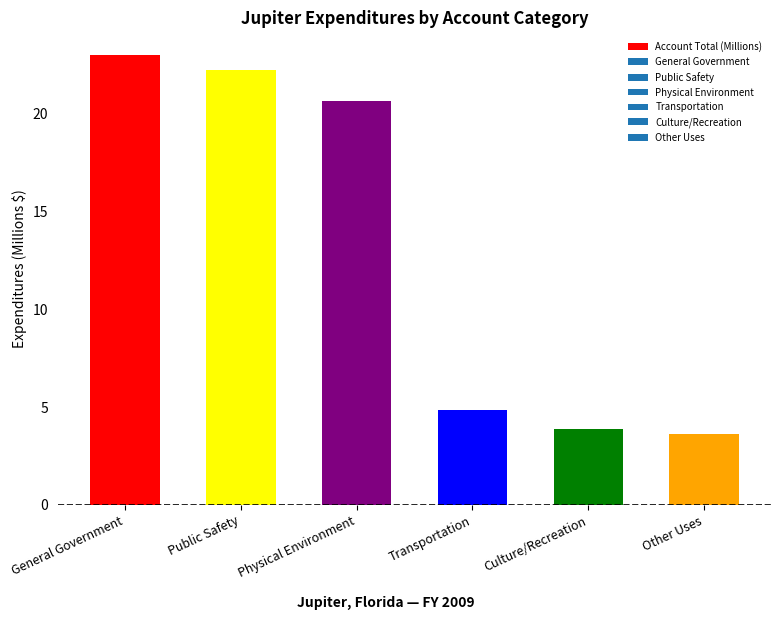

What is the sum of all values?

78.3